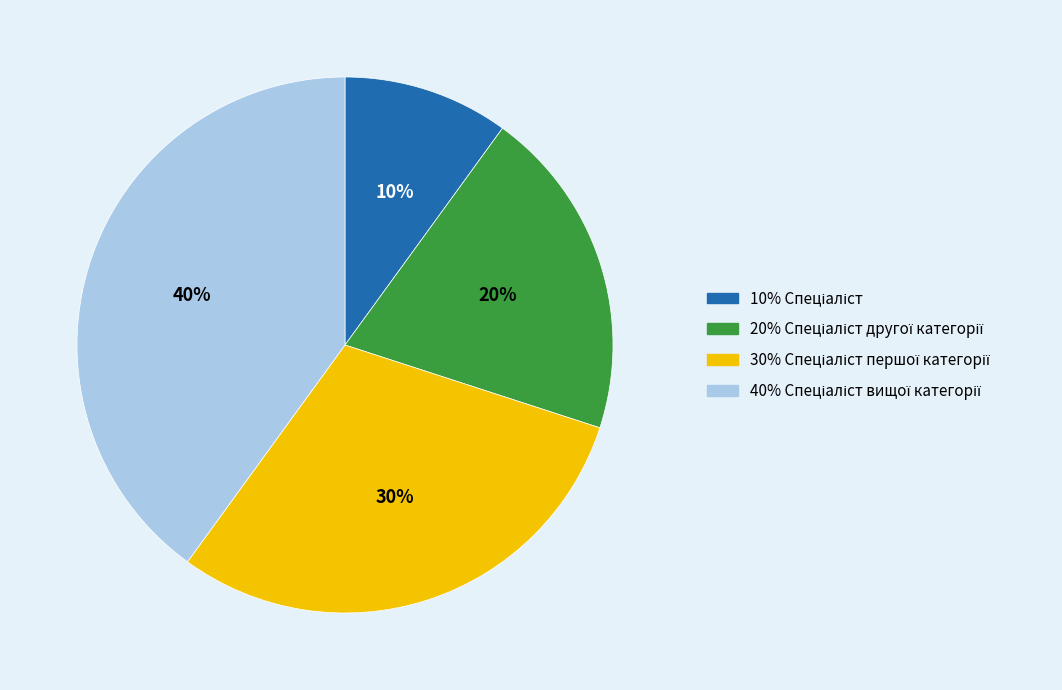

Is there any slice that represents more than half of the pie?

No